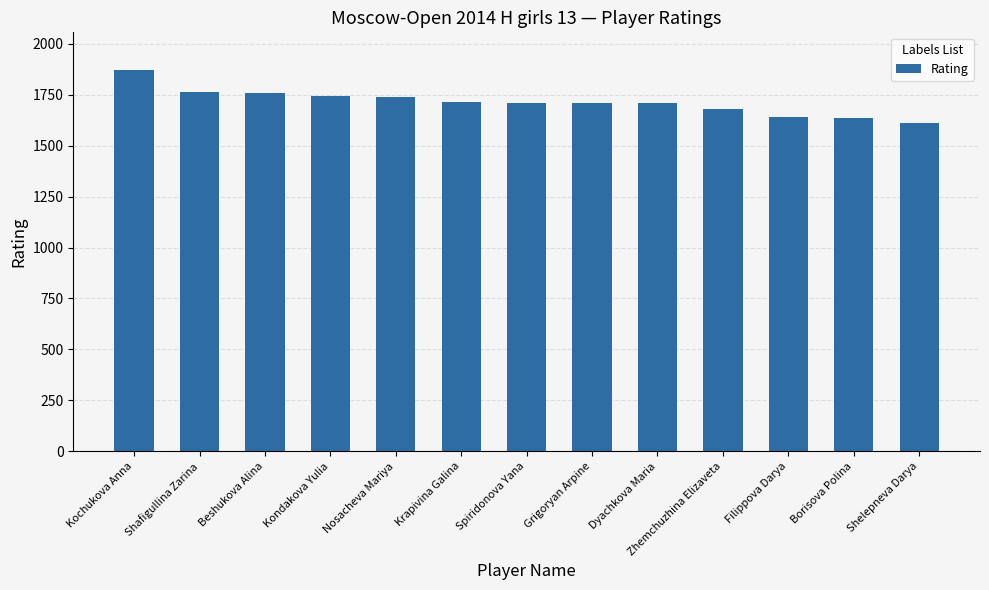

Which label corresponds to the largest value in the chart?

Kochukova Anna